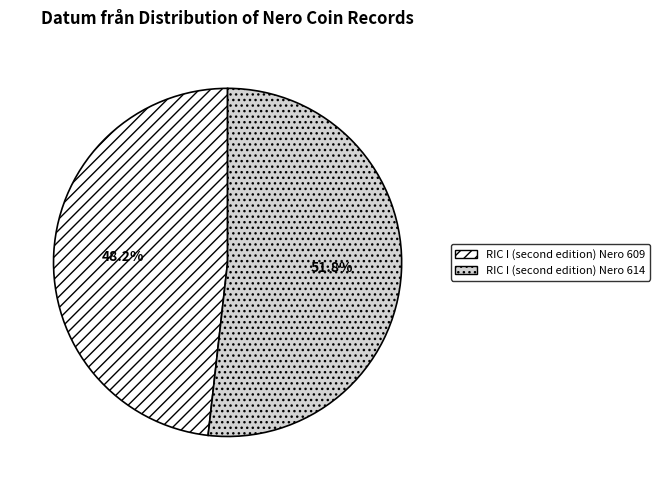

How many segments does this pie chart have?

2